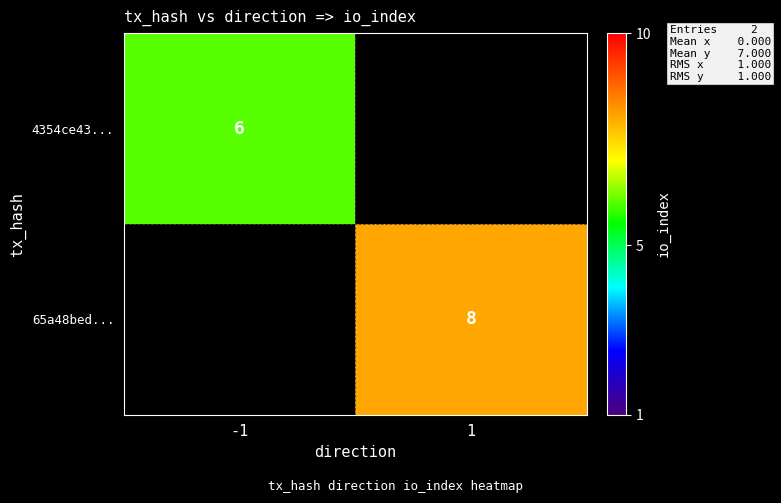

The 65a48bed... series shows 8 at 1. True or false?

True